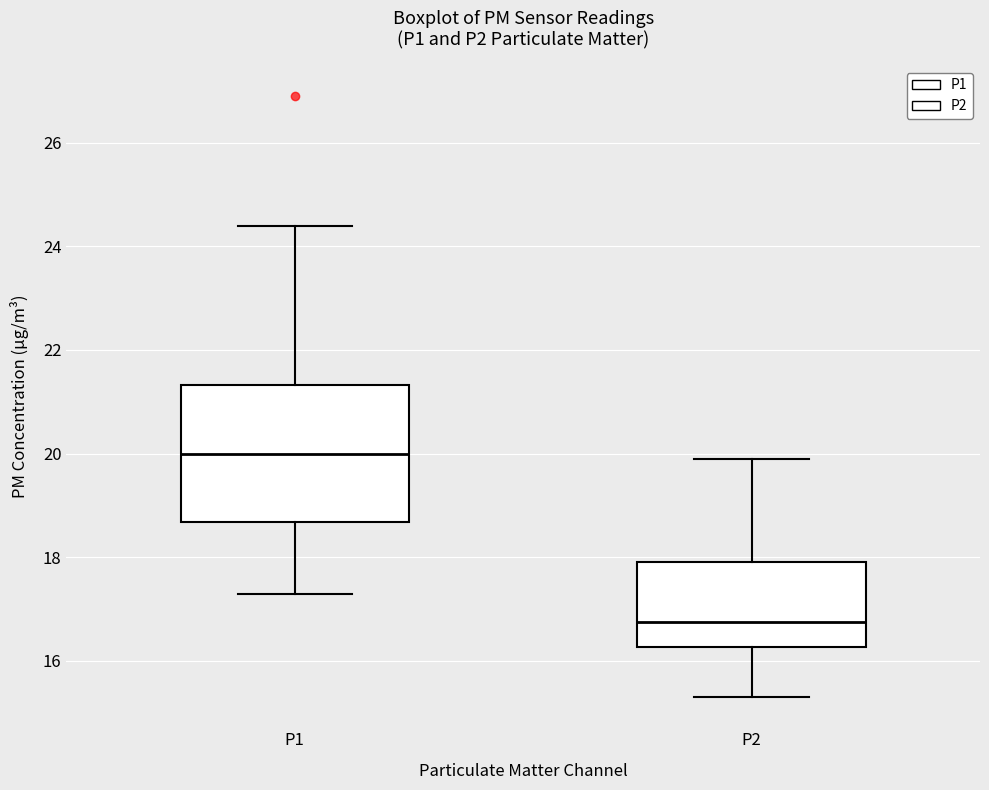

Which box has the lowest median line?

P2